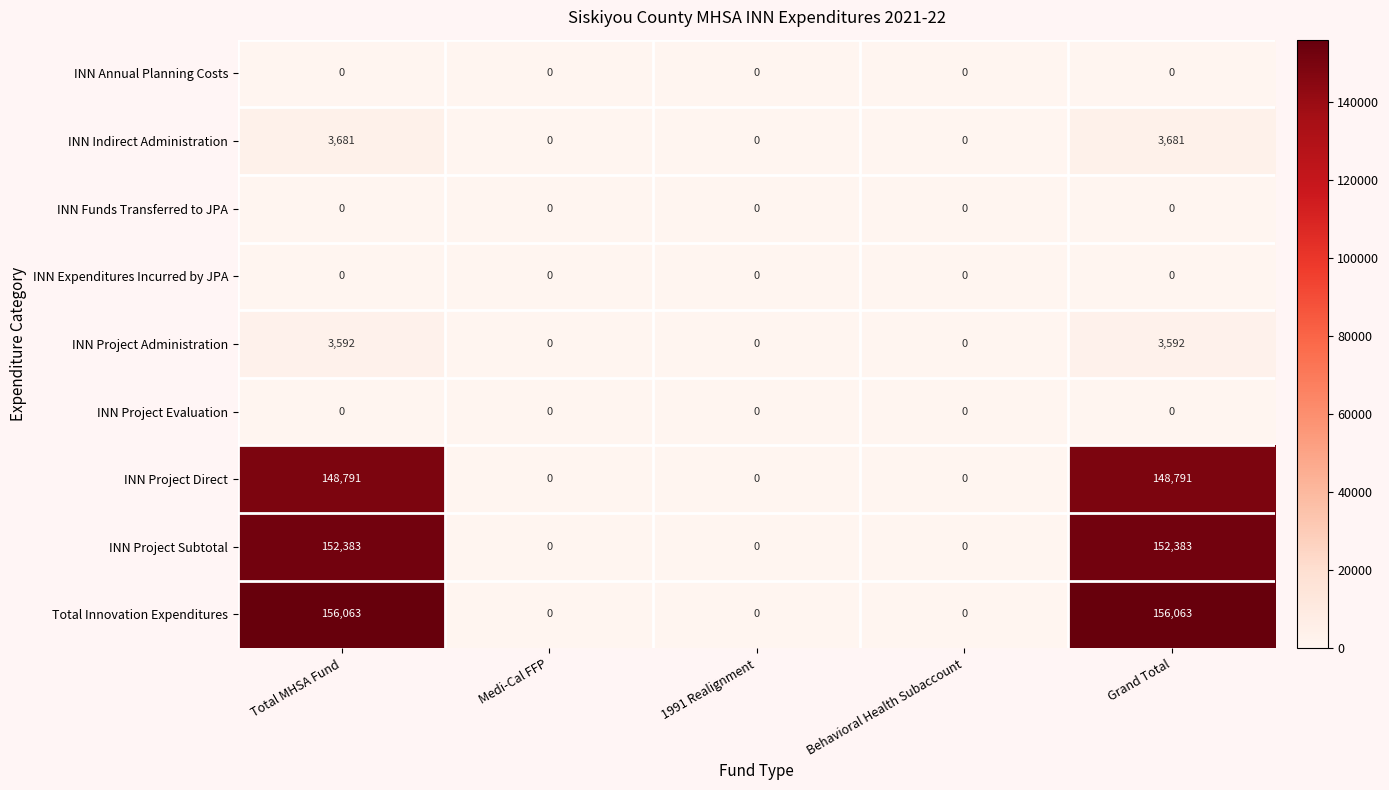

Count the number of categories in the chart.

5